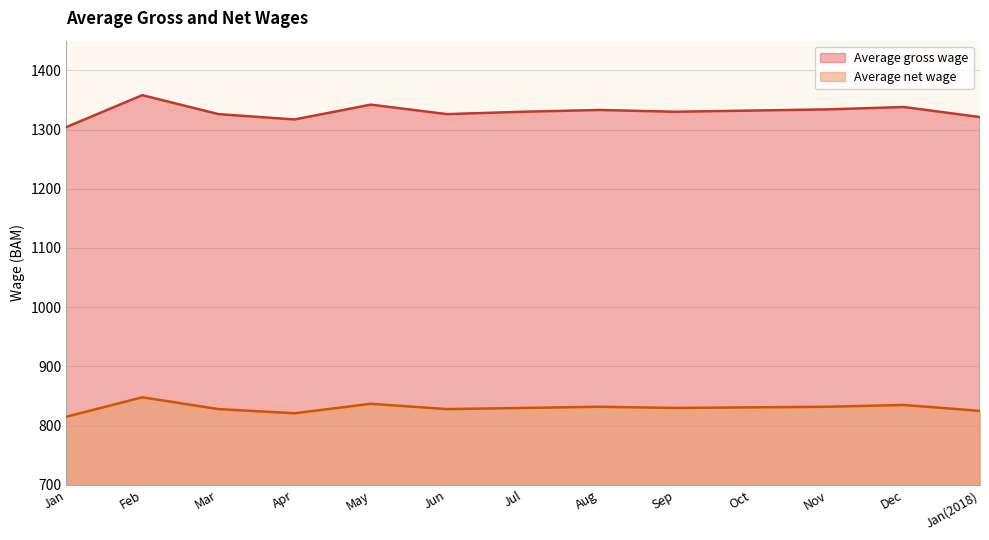

Rank the series at Dec from lowest to highest value.

Average net wage, Average gross wage